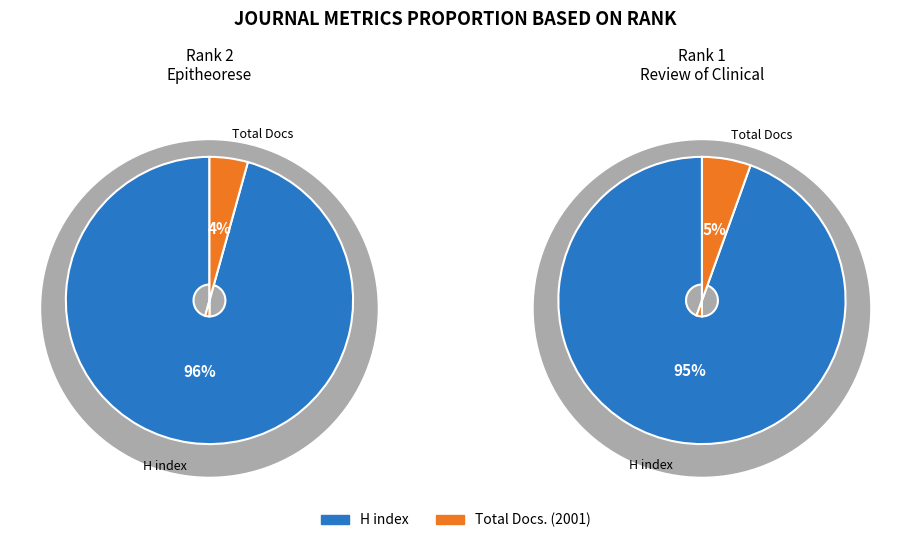

To the nearest percent, what is the average slice percentage?

50%